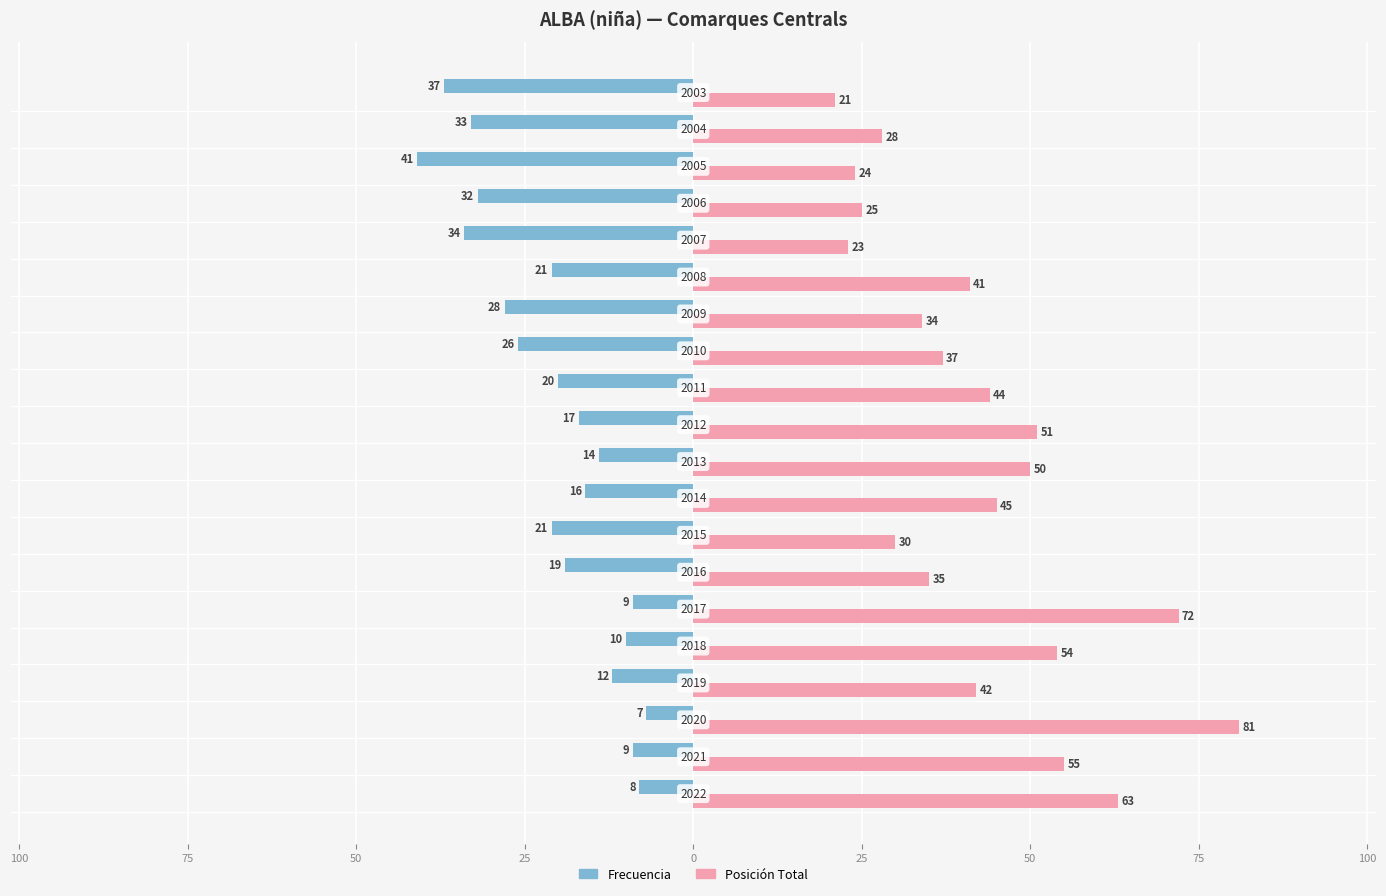

What are all the series names shown in the legend?

Frecuencia, Posición Total